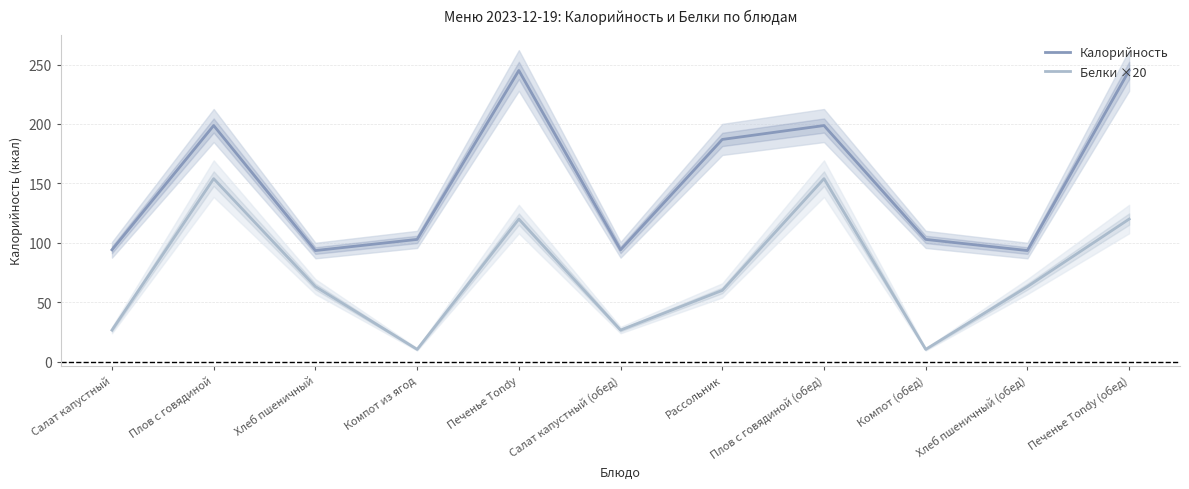

What is the total value across all series at Компот из ягод?

113.3